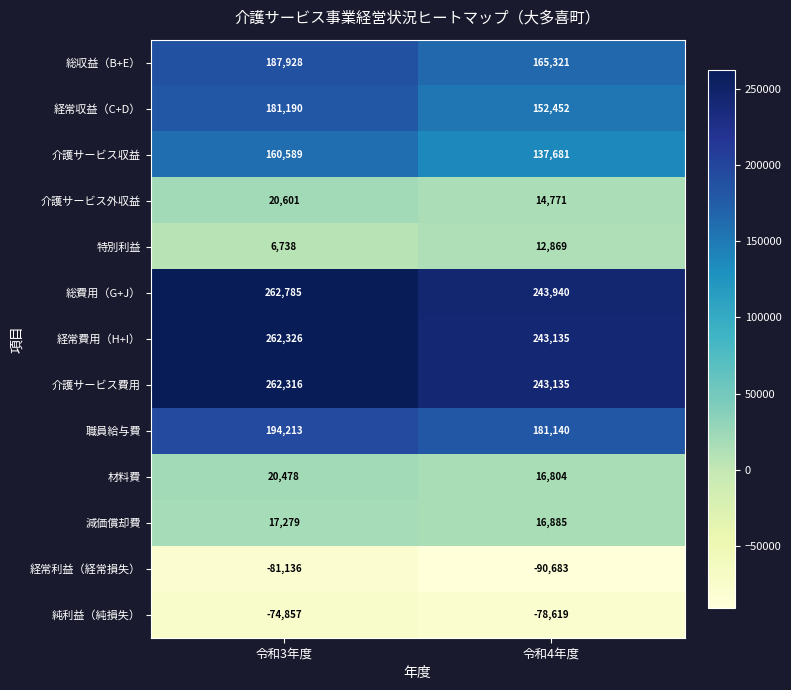

Reading left to right, extract all data points from this chart.

総収益（B+E）: 187928	165321
経常収益（C+D）: 181190	152452
介護サービス収益: 160589	137681
介護サービス外収益: 20601	14771
特別利益: 6738	12869
総費用（G+J）: 262785	243940
経常費用（H+I）: 262326	243135
介護サービス費用: 262316	243135
職員給与費: 194213	181140
材料費: 20478	16804
減価償却費: 17279	16885
経常利益（経常損失）: -81136	-90683
純利益（純損失）: -74857	-78619